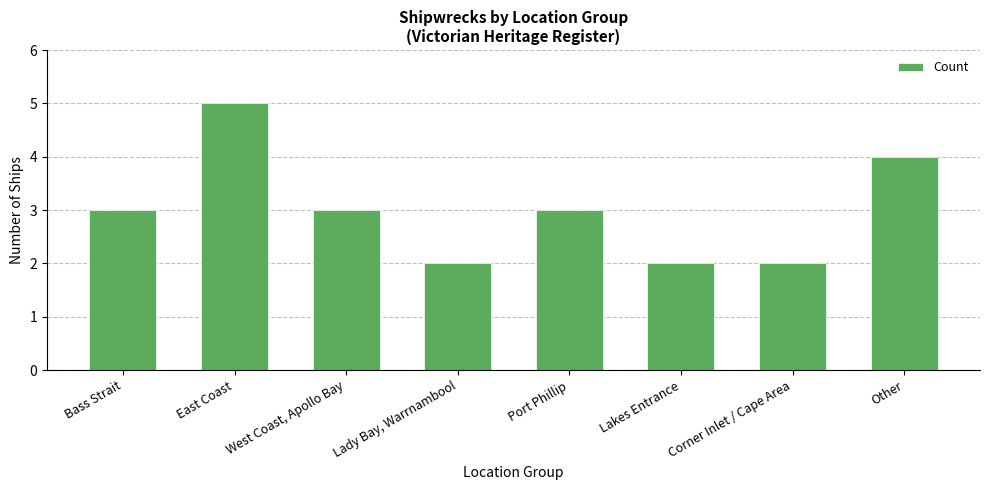

Is it true that the value at Lakes Entrance is 4?

False